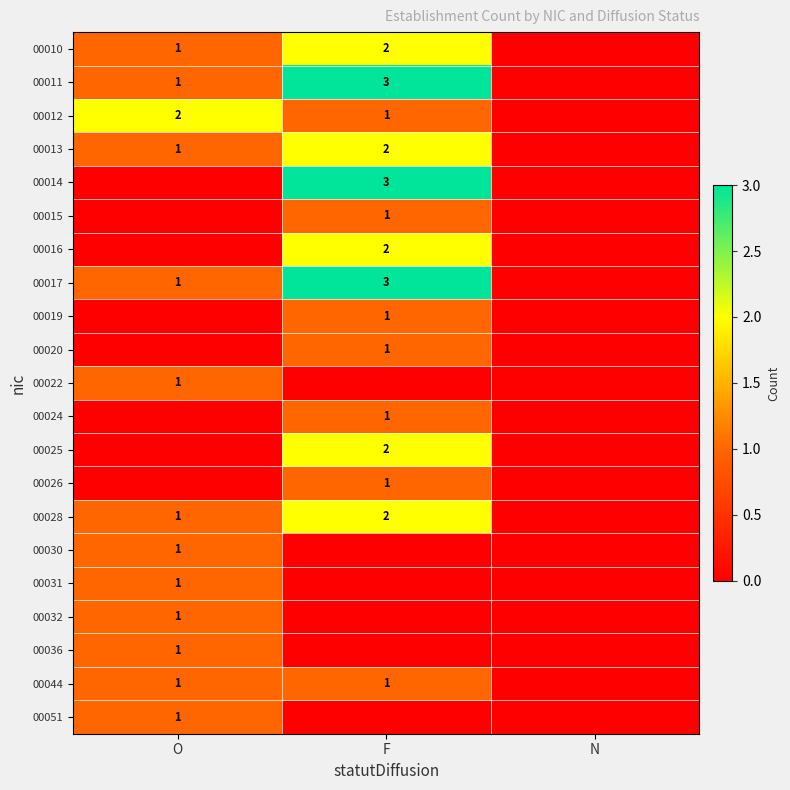

The value of 00044 at O is 1. True or false?

True